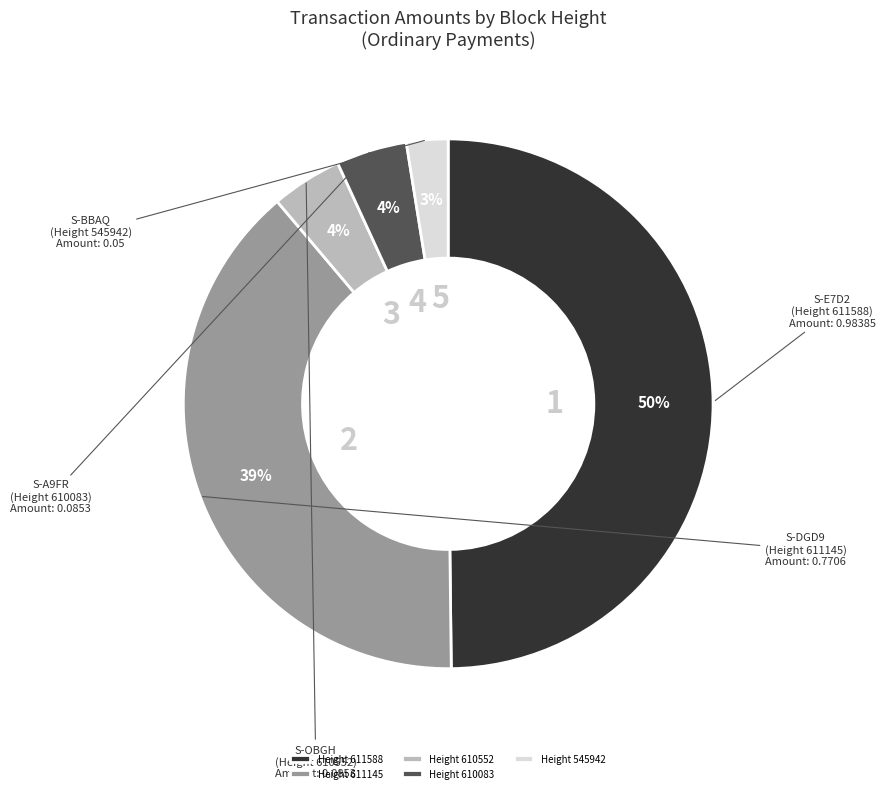

To the nearest percent, what is the difference between the largest and smallest slice percentages?

47%